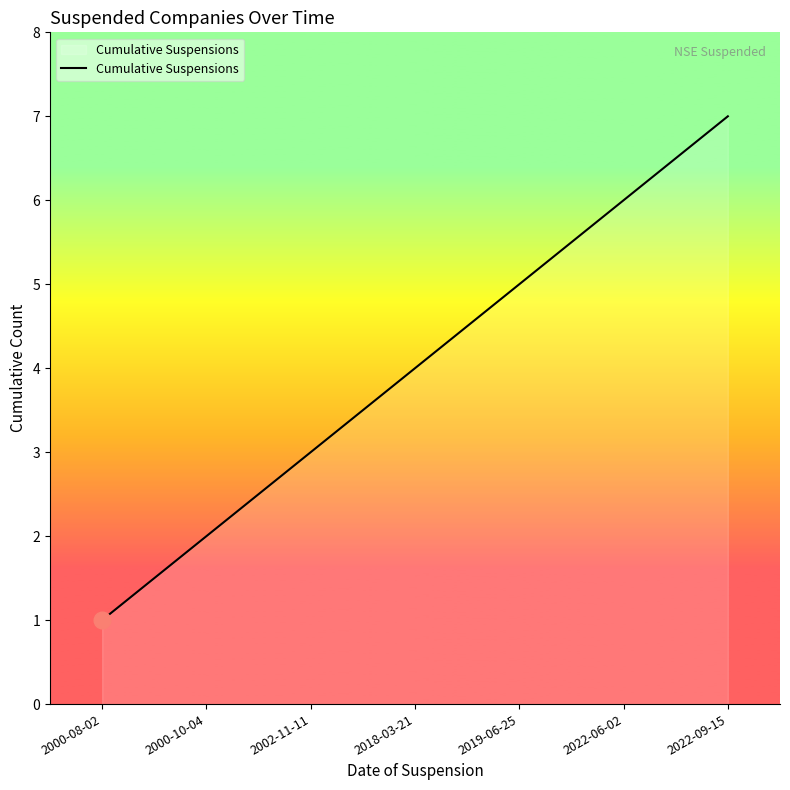

What is the minimum value shown in the chart?

1